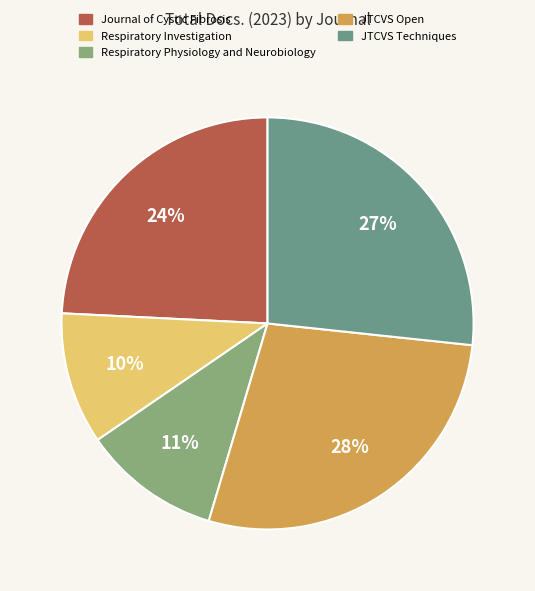

How many slices are in this pie chart?

5